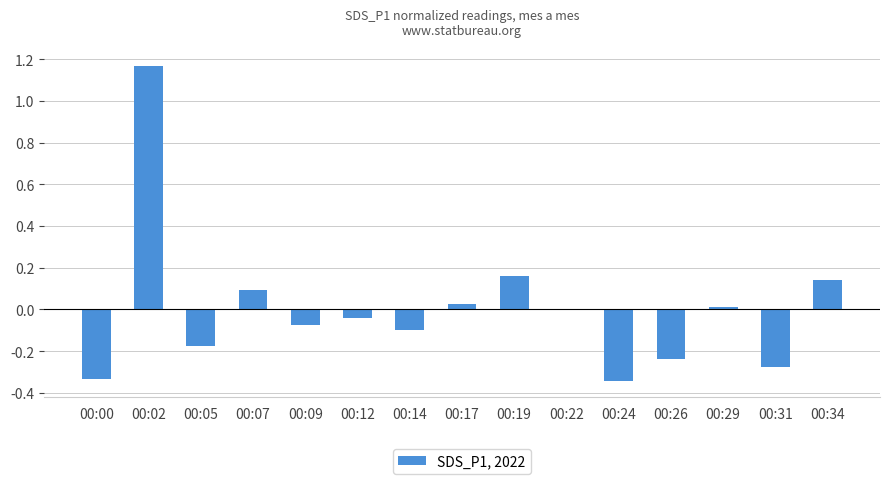

The value at 00:12 is -0.1. True or false?

False